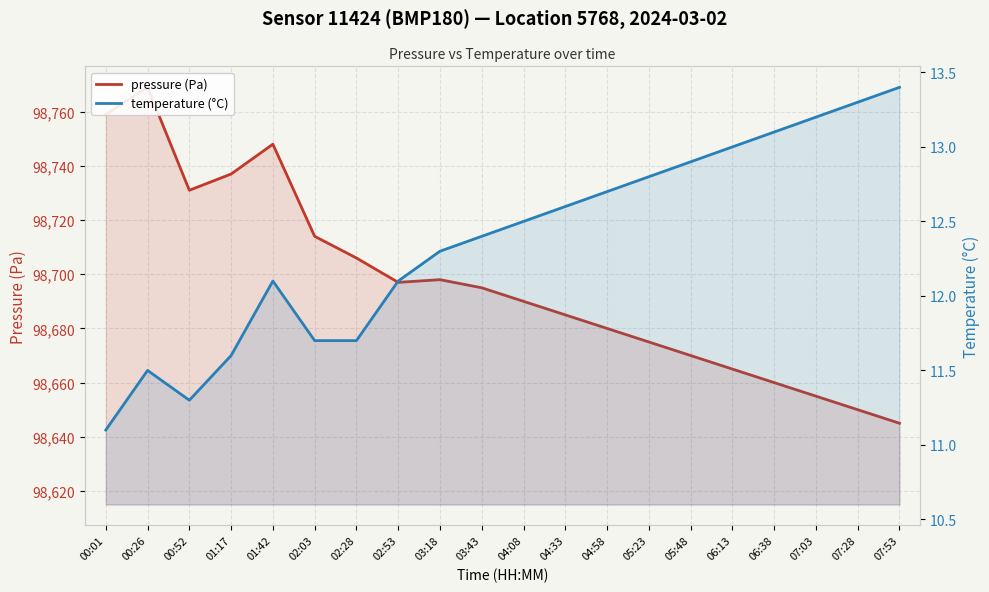

Reading left to right, list all the values displayed in this chart.

pressure (Pa): 00:01=98759.0	00:26=98769.0	00:52=98731.0	01:17=98737.0	01:42=98748.0	02:03=98714.0	02:28=98706.0	02:53=98697.0	03:18=98698.0	03:43=98695.0	04:08=98690.0	04:33=98685.0	04:58=98680.0	05:23=98675.0	05:48=98670.0	06:13=98665.0	06:38=98660.0	07:03=98655.0	07:28=98650.0	07:53=98645.0
temperature (°C): 00:01=11.1	00:26=11.5	00:52=11.3	01:17=11.6	01:42=12.1	02:03=11.7	02:28=11.7	02:53=12.1	03:18=12.3	03:43=12.4	04:08=12.5	04:33=12.6	04:58=12.7	05:23=12.8	05:48=12.9	06:13=13.0	06:38=13.1	07:03=13.2	07:28=13.3	07:53=13.4